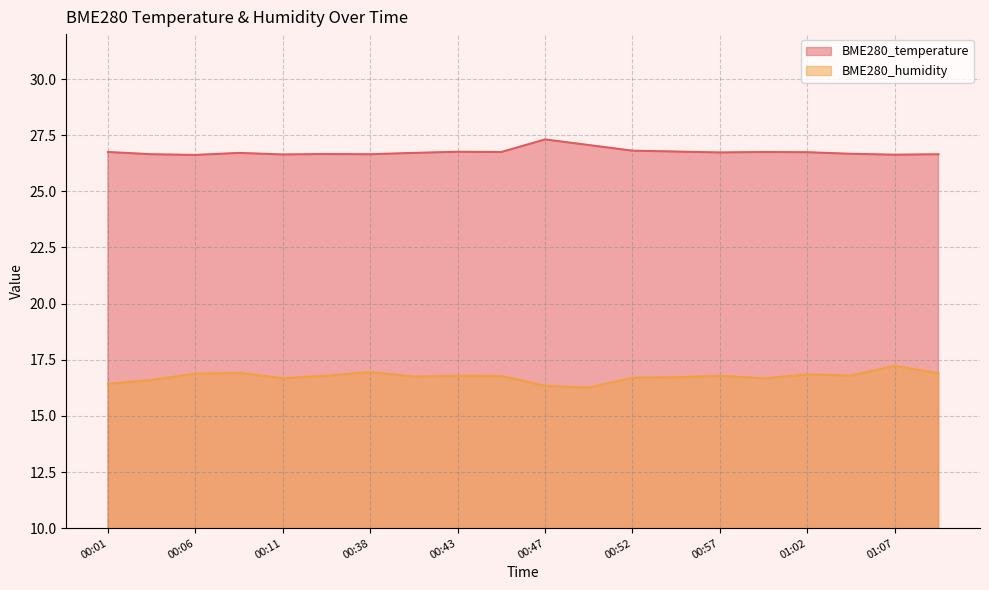

Reading left to right, extract all data points from this chart.

BME280_temperature: 26.8	26.6	26.6	26.7	26.6	26.7	26.6	26.7	26.8	26.8	27.3	27.1	26.8	26.8	26.7	26.8	26.7	26.7	26.6	26.6
BME280_humidity: 16.4	16.6	16.9	16.9	16.7	16.8	17.0	16.8	16.8	16.8	16.3	16.3	16.7	16.7	16.8	16.7	16.9	16.8	17.2	16.9